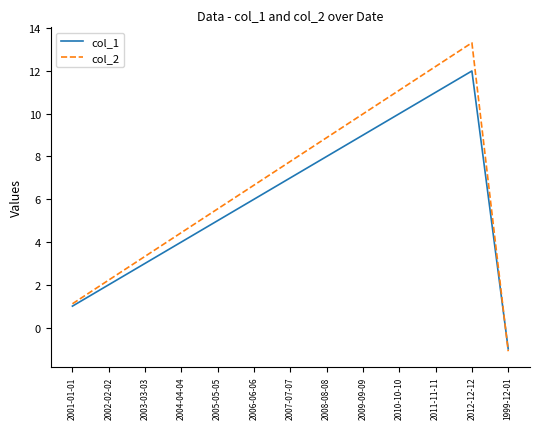

Count the number of data series in this chart.

2